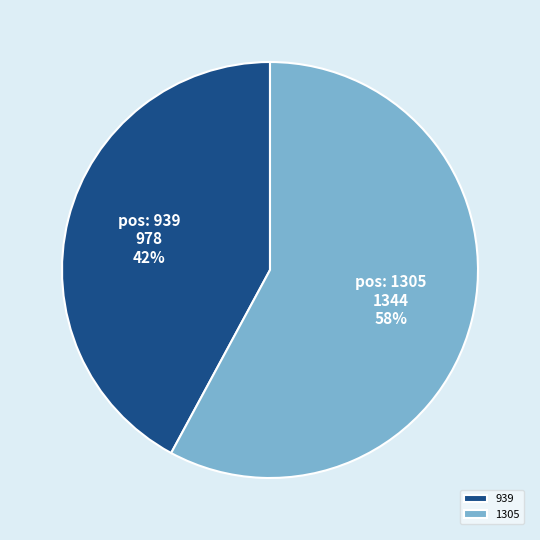

Which has a higher value, 939 or 1305?

1305